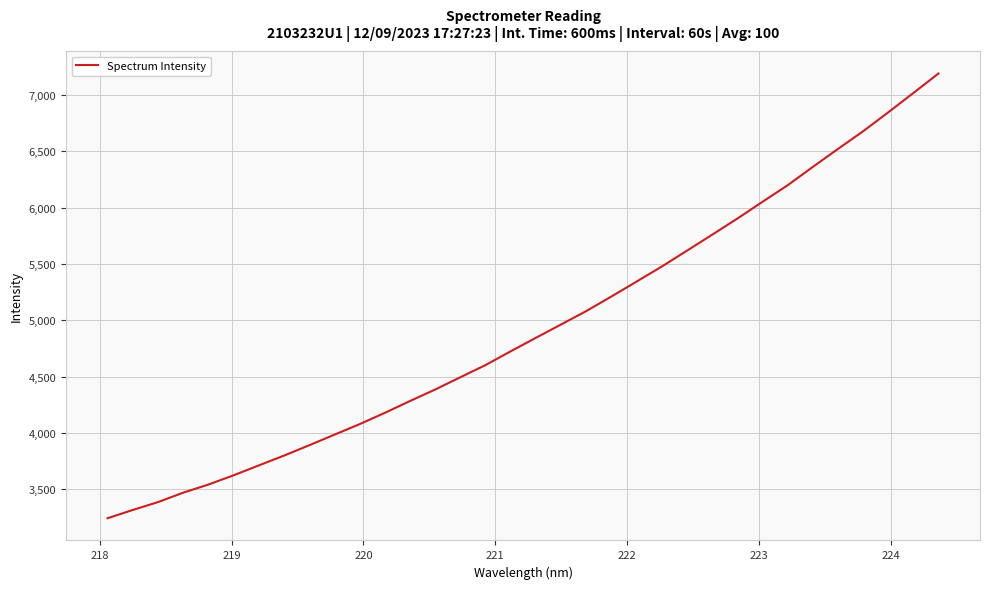

What is the difference between the maximum and minimum values?

3945.2